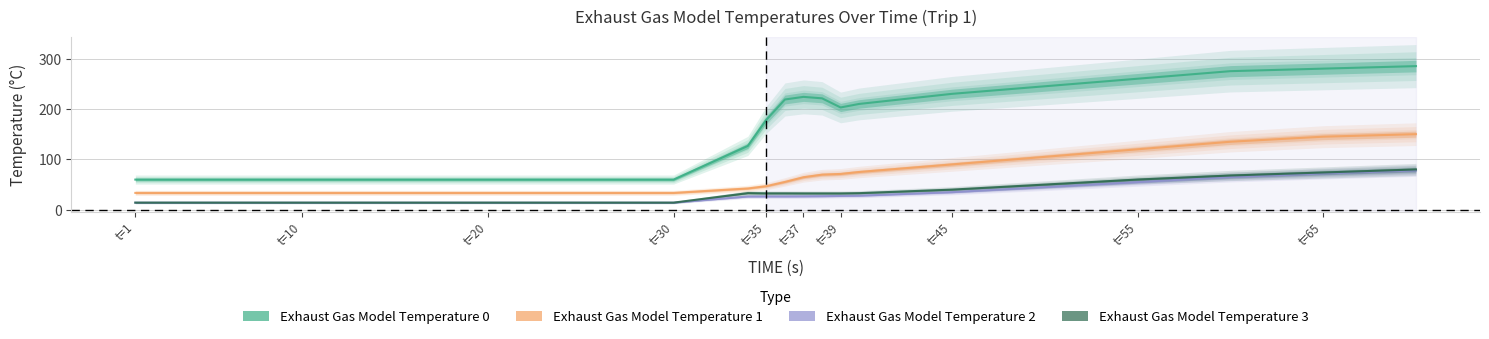

True or false: Exhaust Gas Model Temperature 0 has a value of 17.0 at t=1.

False